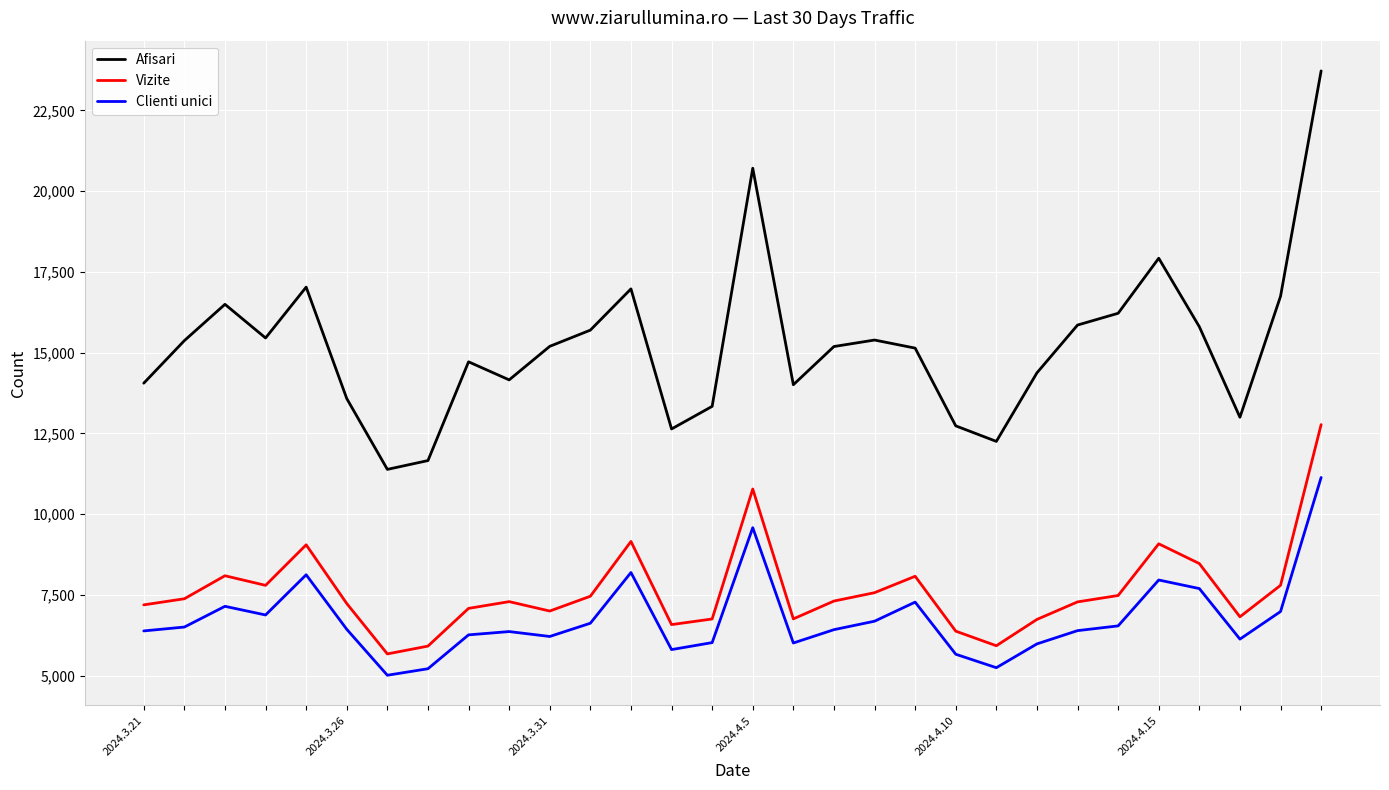

Which series has the largest range (max minus min)?

Afisari